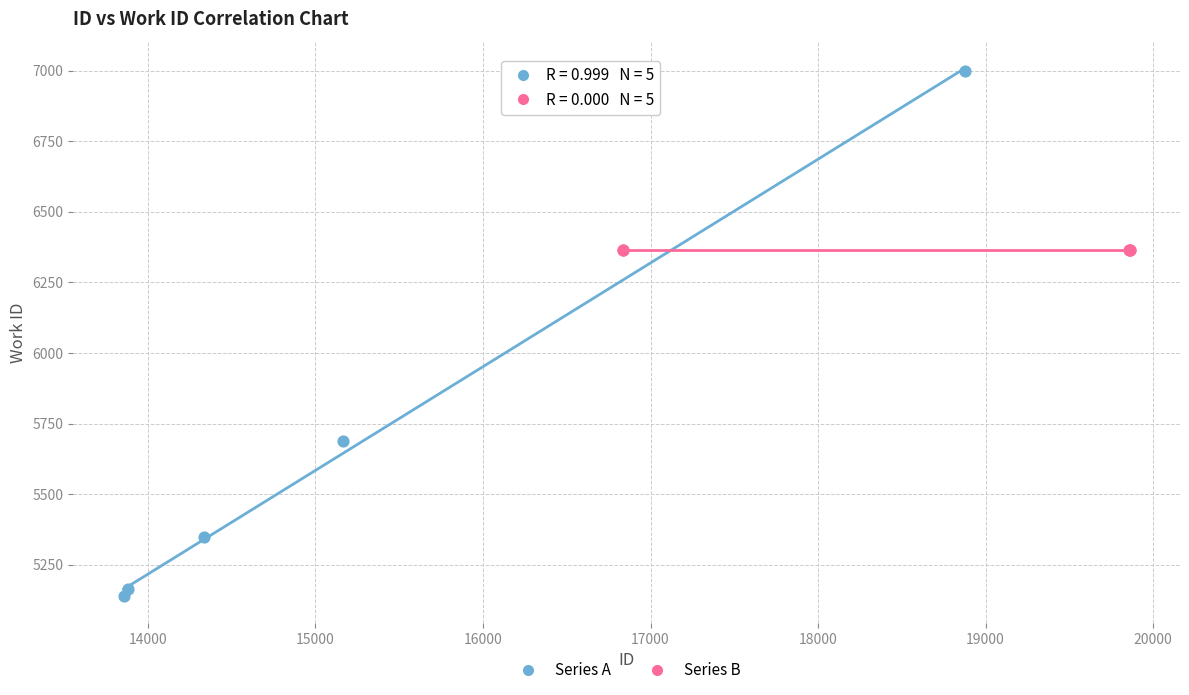

Which series contains the lowest Y value?

Series A